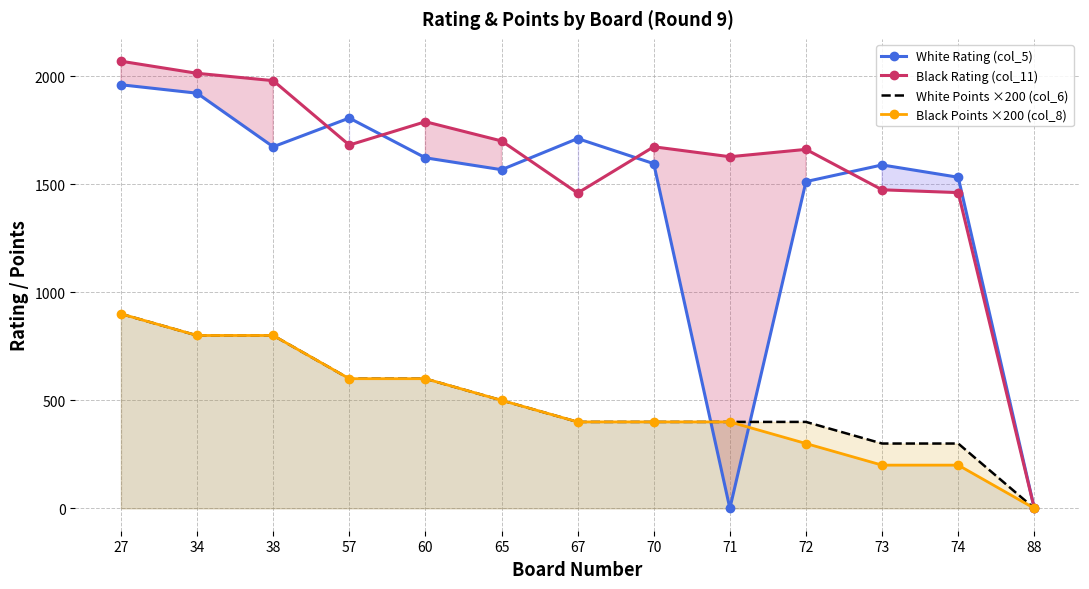

Reading left to right, list all the values displayed in this chart.

White Rating (col_5): 27=1960	34=1921	38=1673	57=1806	60=1622	65=1567	67=1711	70=1595	71=0	72=1512	73=1589	74=1532	88=0
Black Rating (col_11): 27=2069	34=2013	38=1979	57=1681	60=1789	65=1700	67=1459	70=1673	71=1627	72=1661	73=1474	74=1461	88=0
White Points ×200 (col_6): 27=900	34=800	38=800	57=600	60=600	65=500	67=400	70=400	71=400	72=400	73=300	74=300	88=0
Black Points ×200 (col_8): 27=900	34=800	38=800	57=600	60=600	65=500	67=400	70=400	71=400	72=300	73=200	74=200	88=0